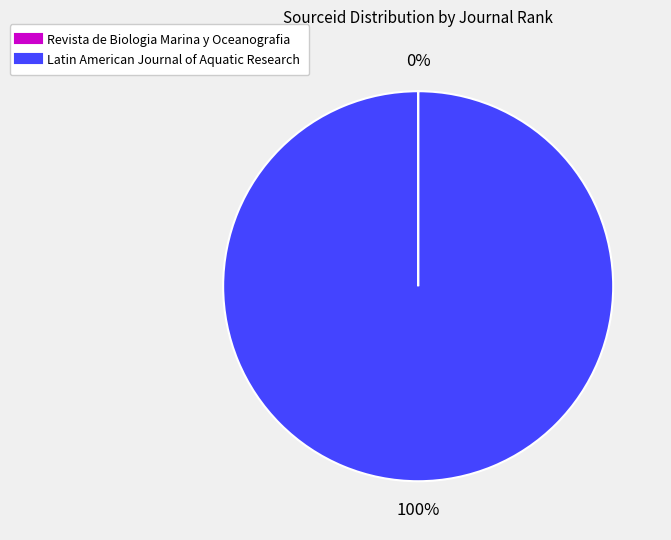

Which slice represents more than half of the pie?

Latin American Journal of Aquatic Research